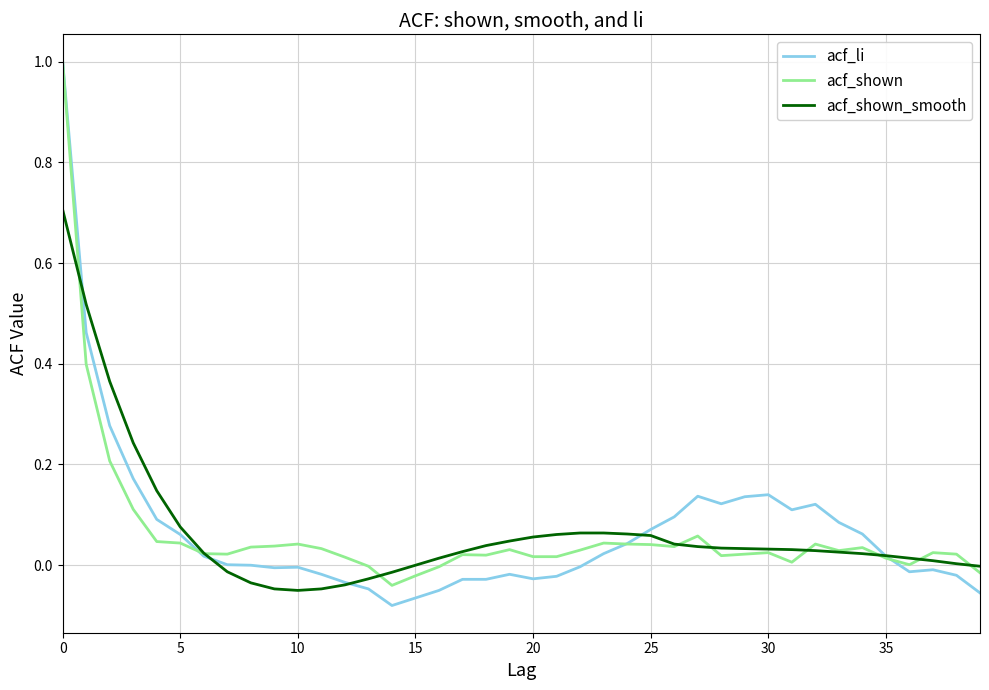

What is the highest value of the acf_li series?

1.0